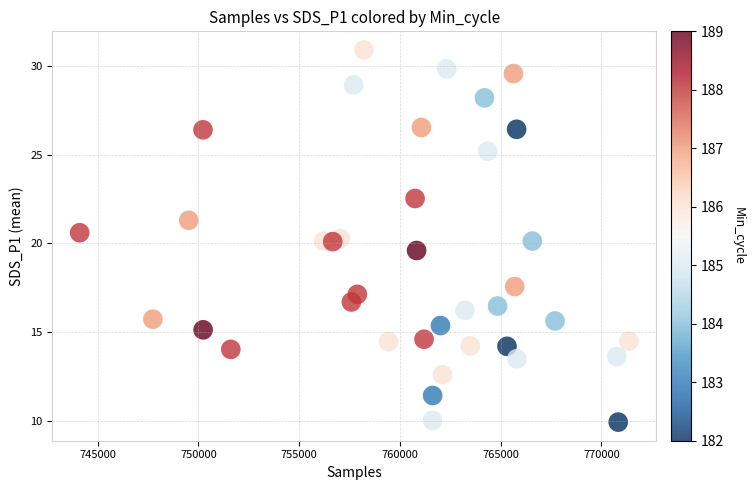

What is the range of X values (max minus min)?

27250.0